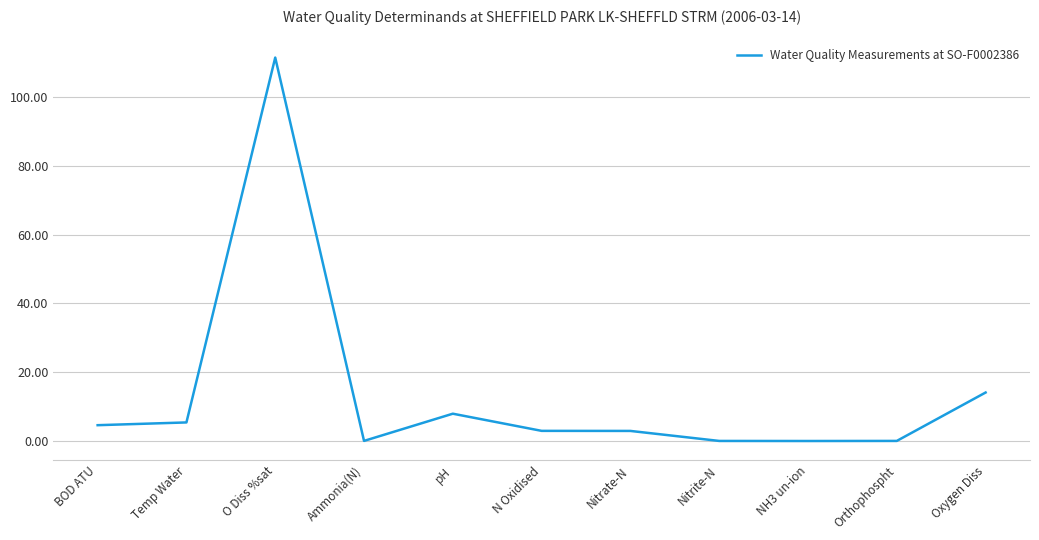

How many lines are shown in the chart?

1